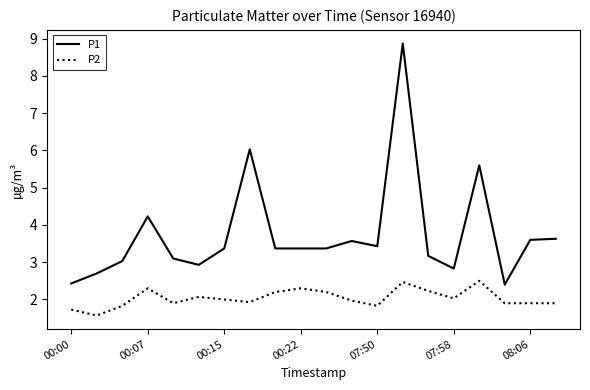

True or false: P2 and P1 intersect in this chart.

False